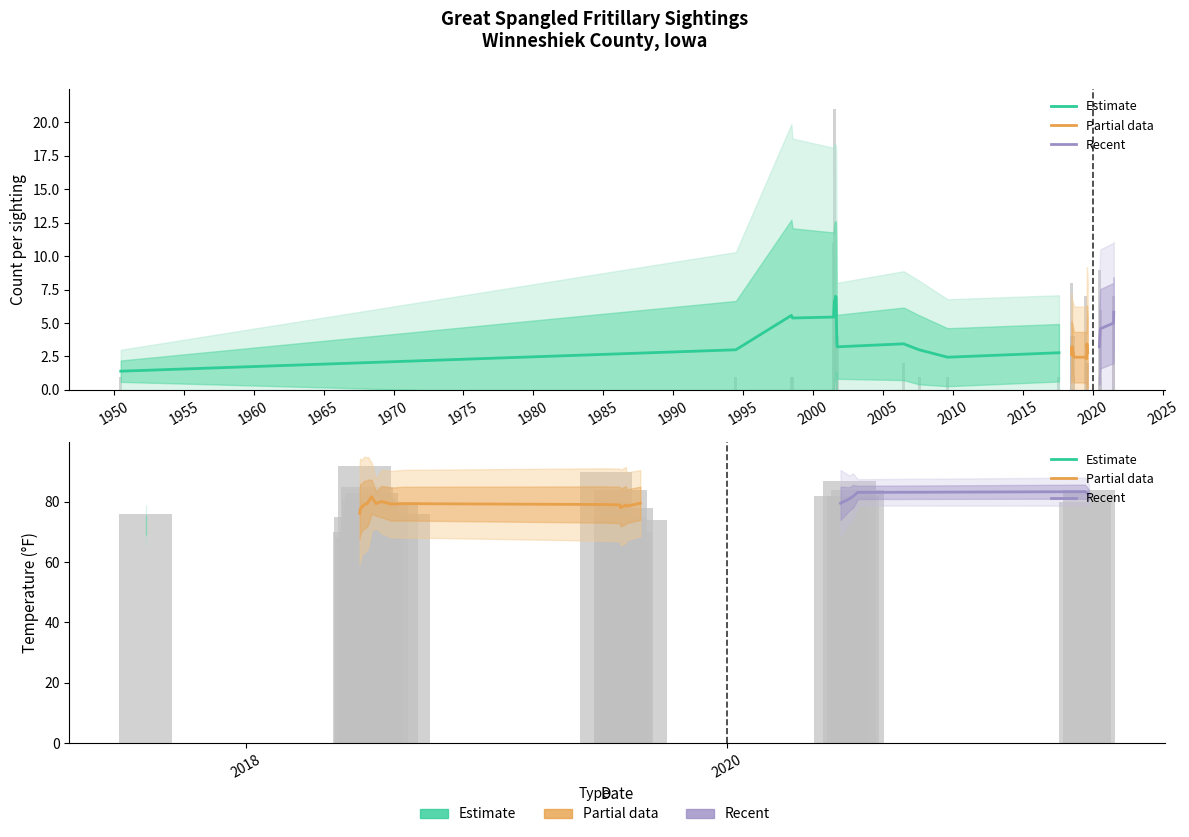

What is the spread (max minus min) of values at 2018-06-29?

88